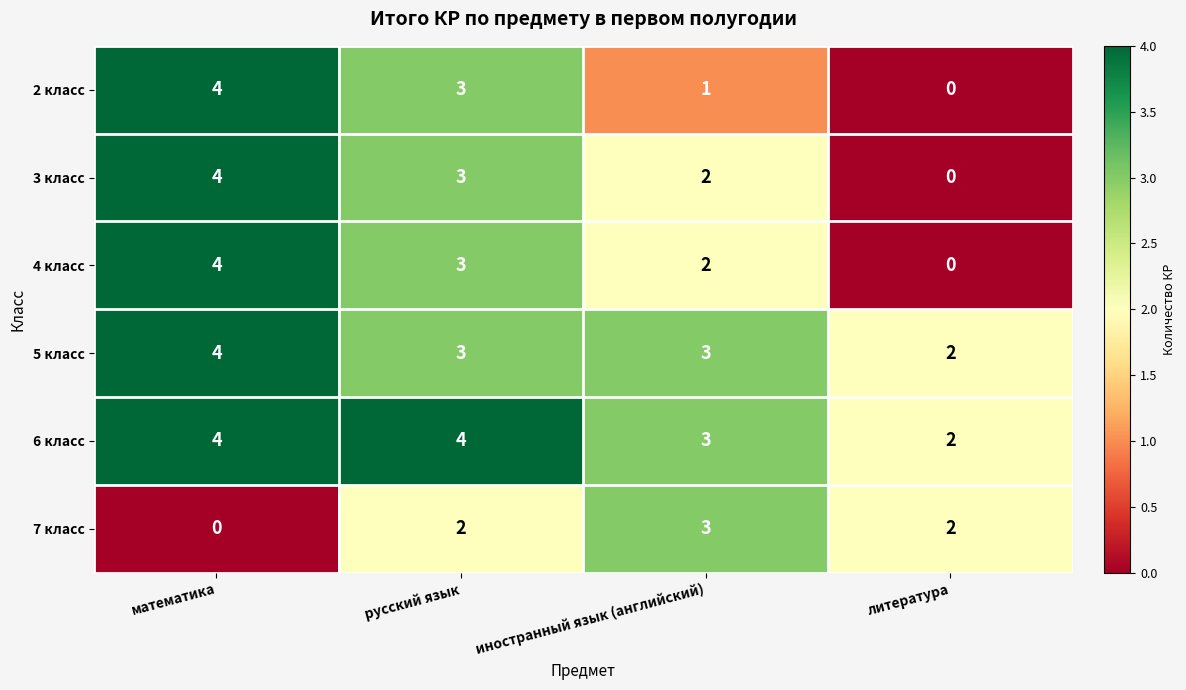

Is it true that 5 класс equals 1 at литература?

False